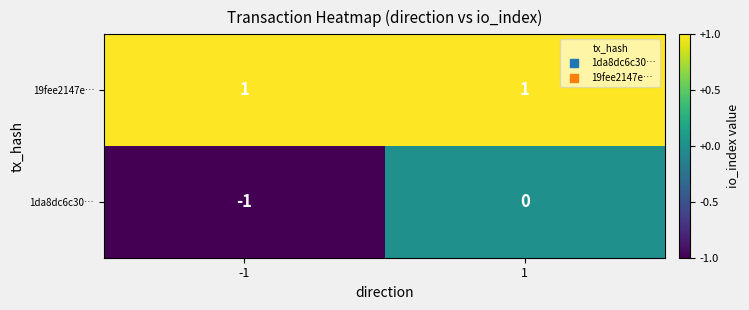

At -1, list the series in order from largest to smallest.

19fee2147e…, 1da8dc6c30…